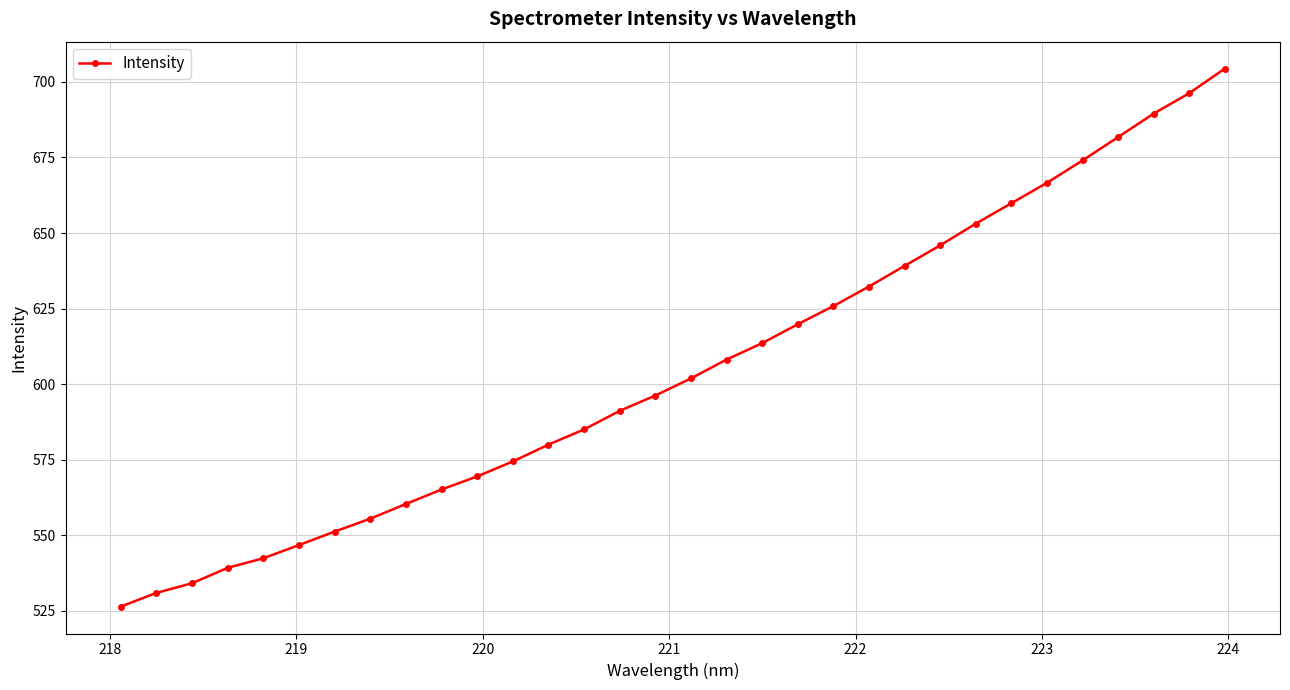

What is the average value?

605.0